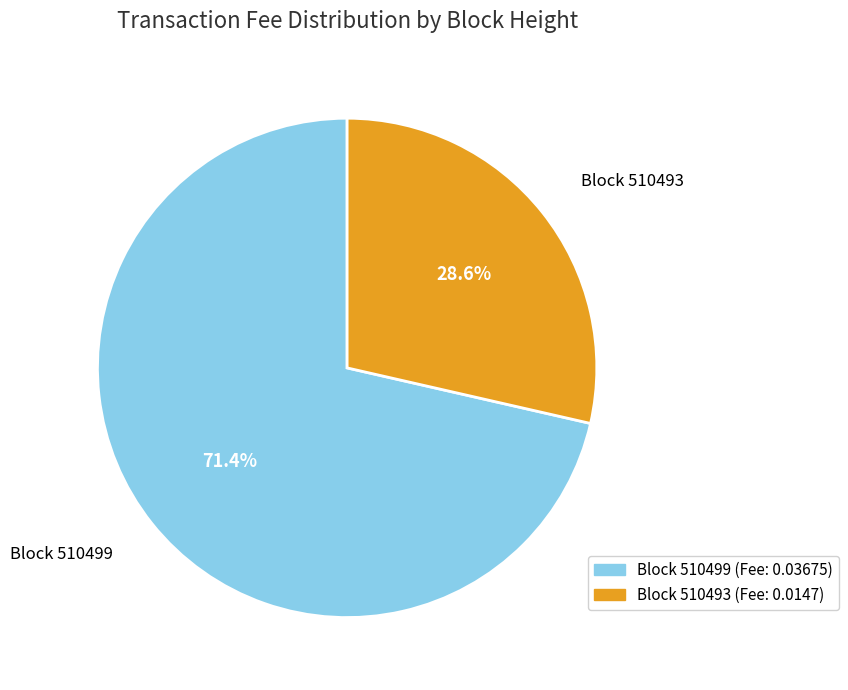

Count the number of slices in the pie.

2